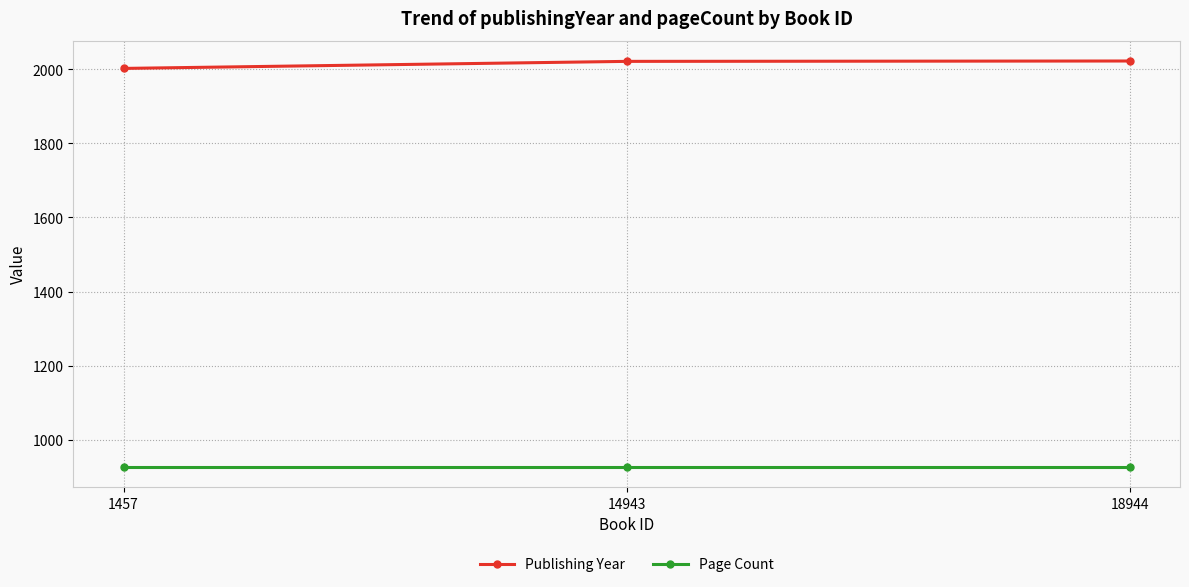

Which series has the largest total across all categories?

Publishing Year